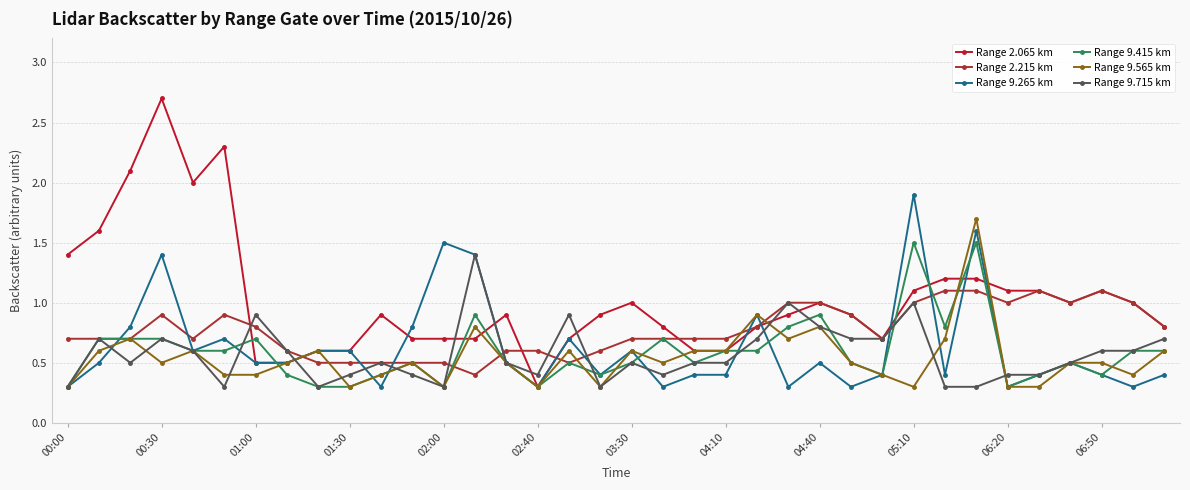

How many lines are shown in the chart?

6